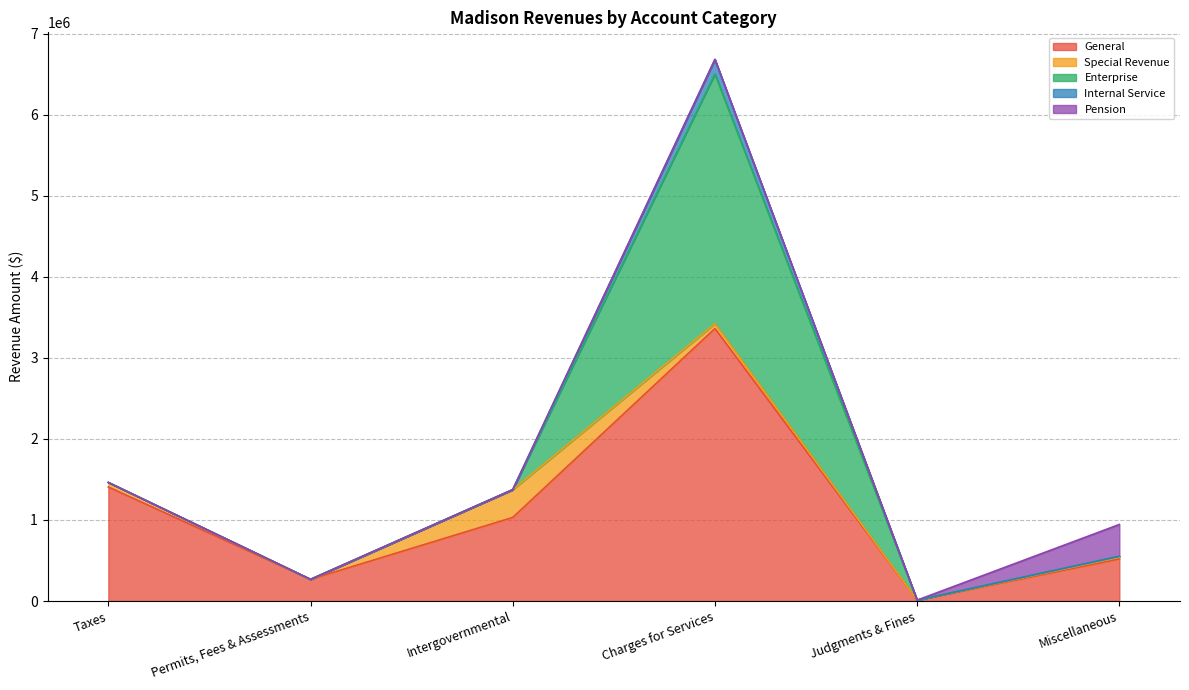

How many values in the Internal Service series exceed 0?

1